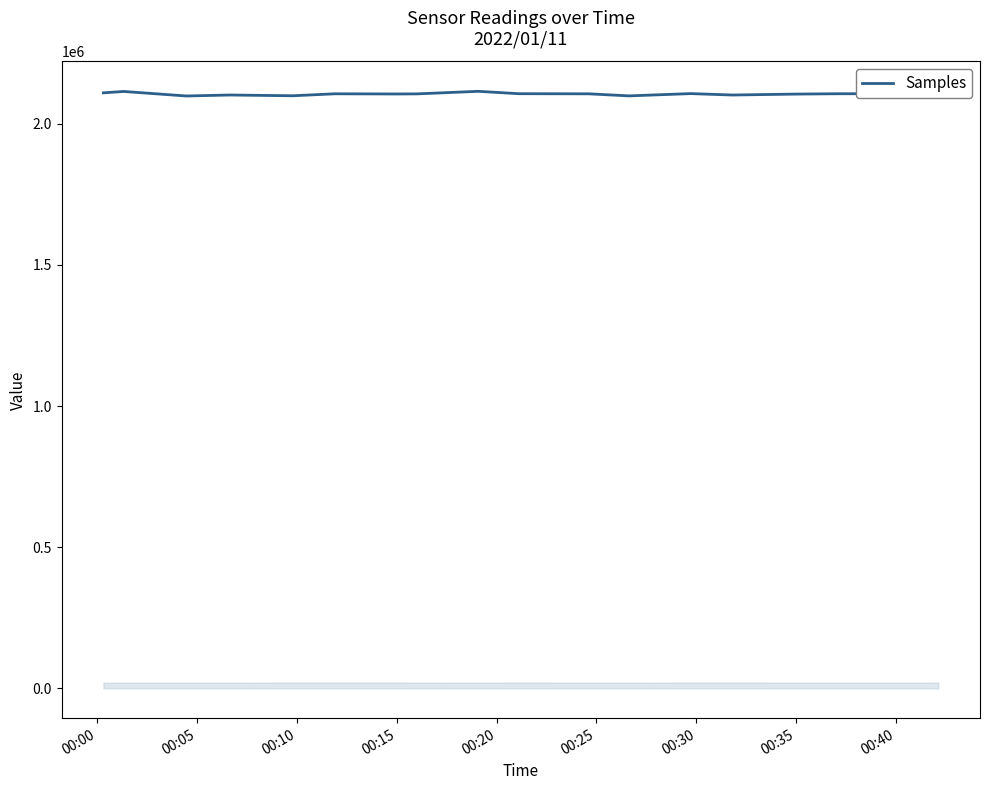

What is the greatest value displayed?

2114989